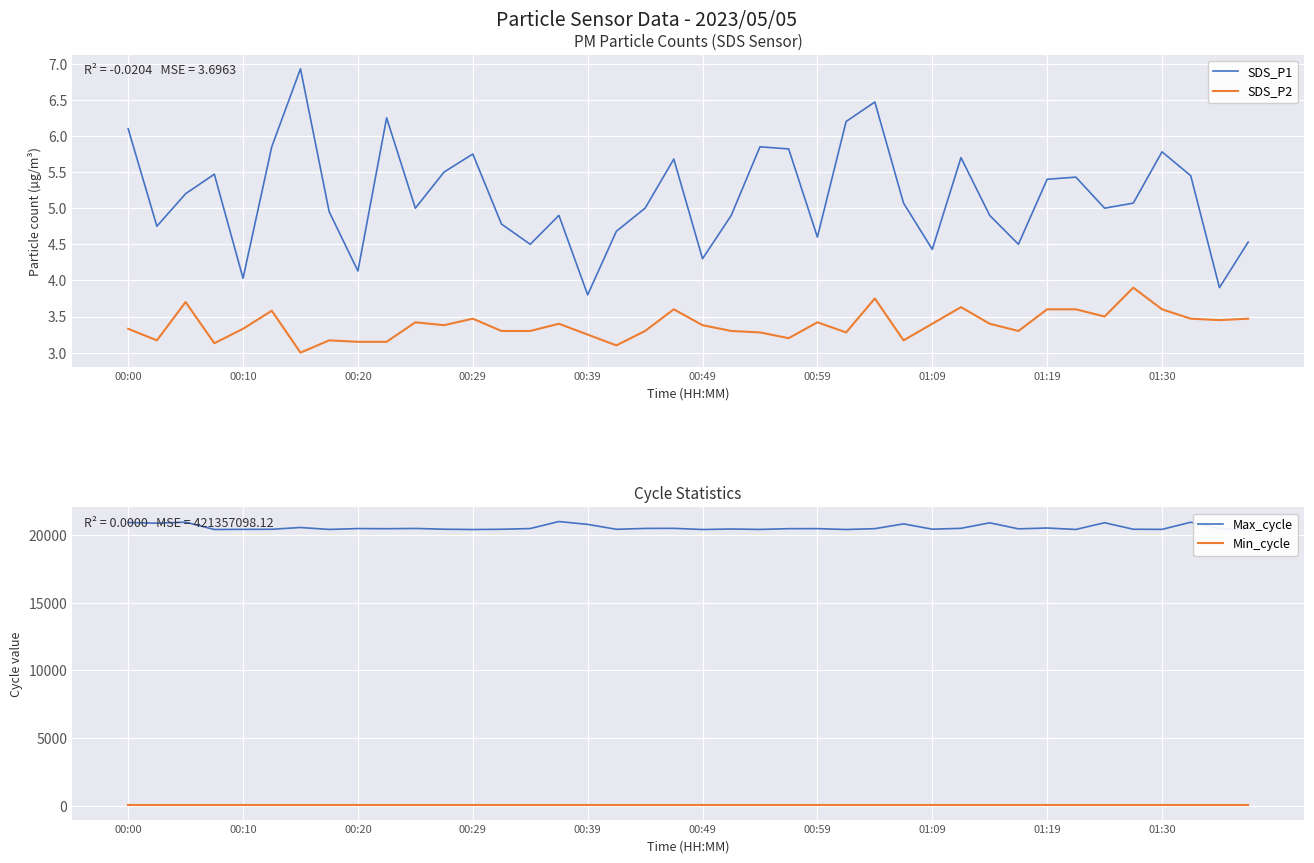

How many lines are shown in the chart?

4